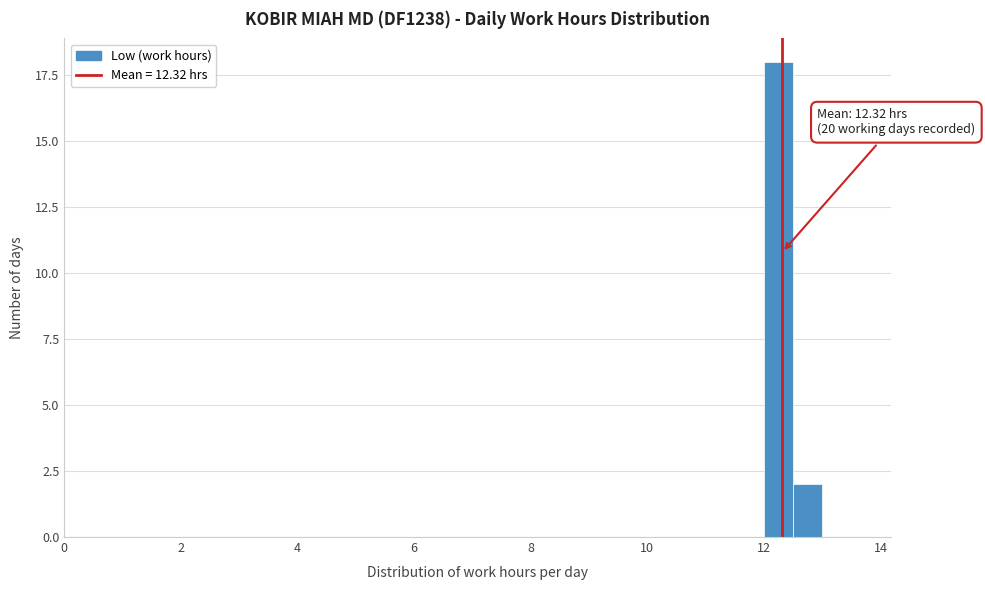

Read against the x-axis, roughly where is the centre of the tallest bar?

12.2